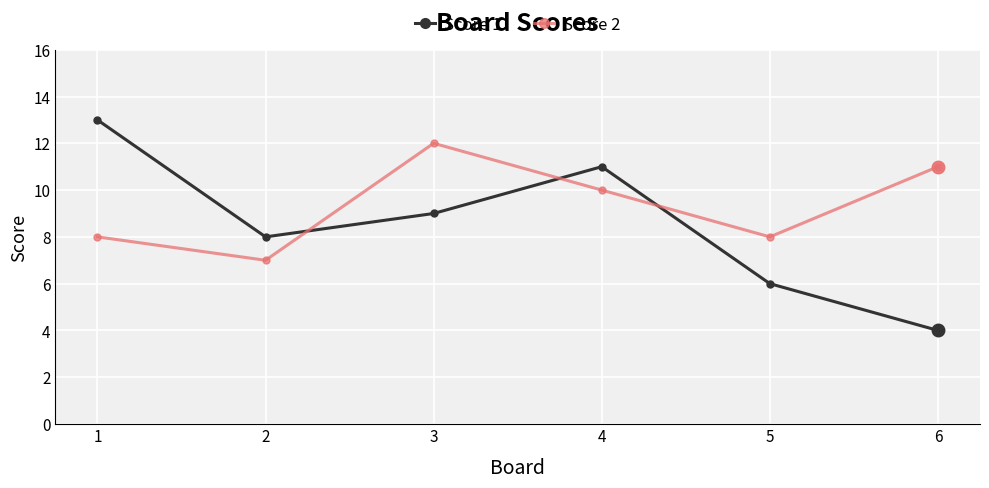

After their last crossing, which series has the higher values: Score 2 or Score 1?

Score 2